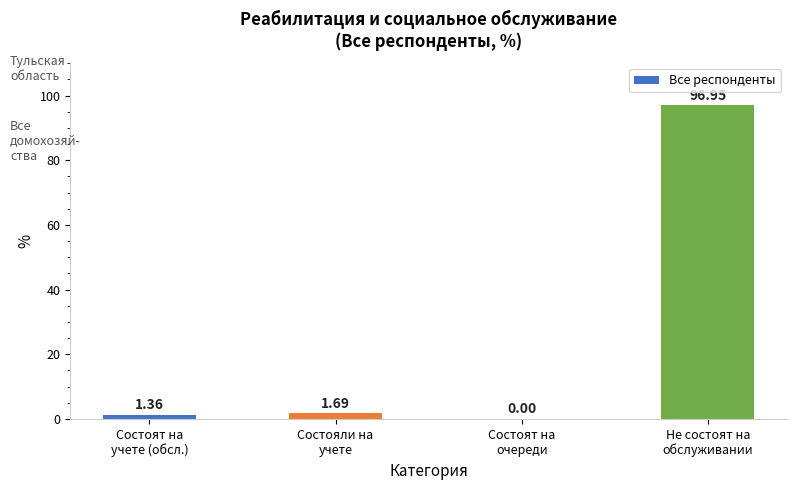

What is the sum of all values?

100.0